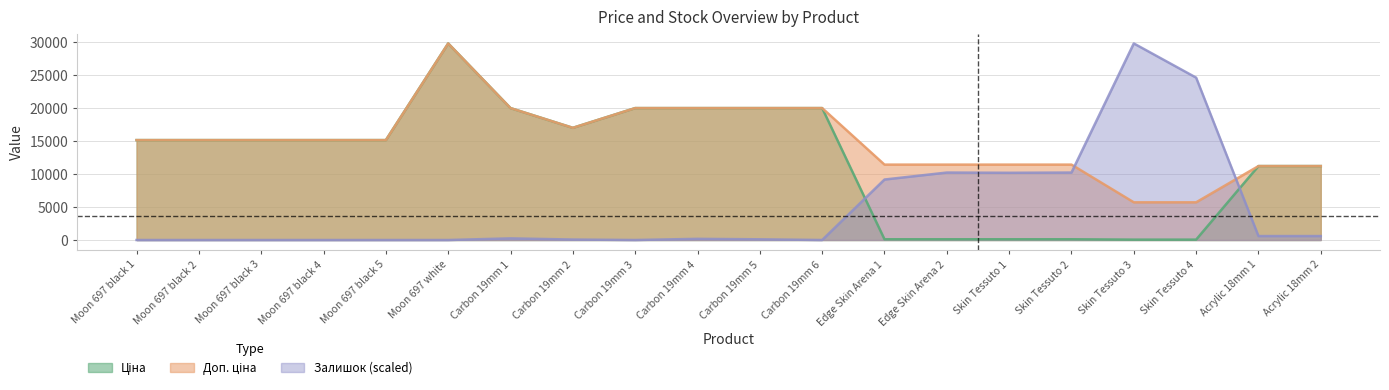

The Ціна series shows 29747.2 at Moon 697 white. True or false?

True